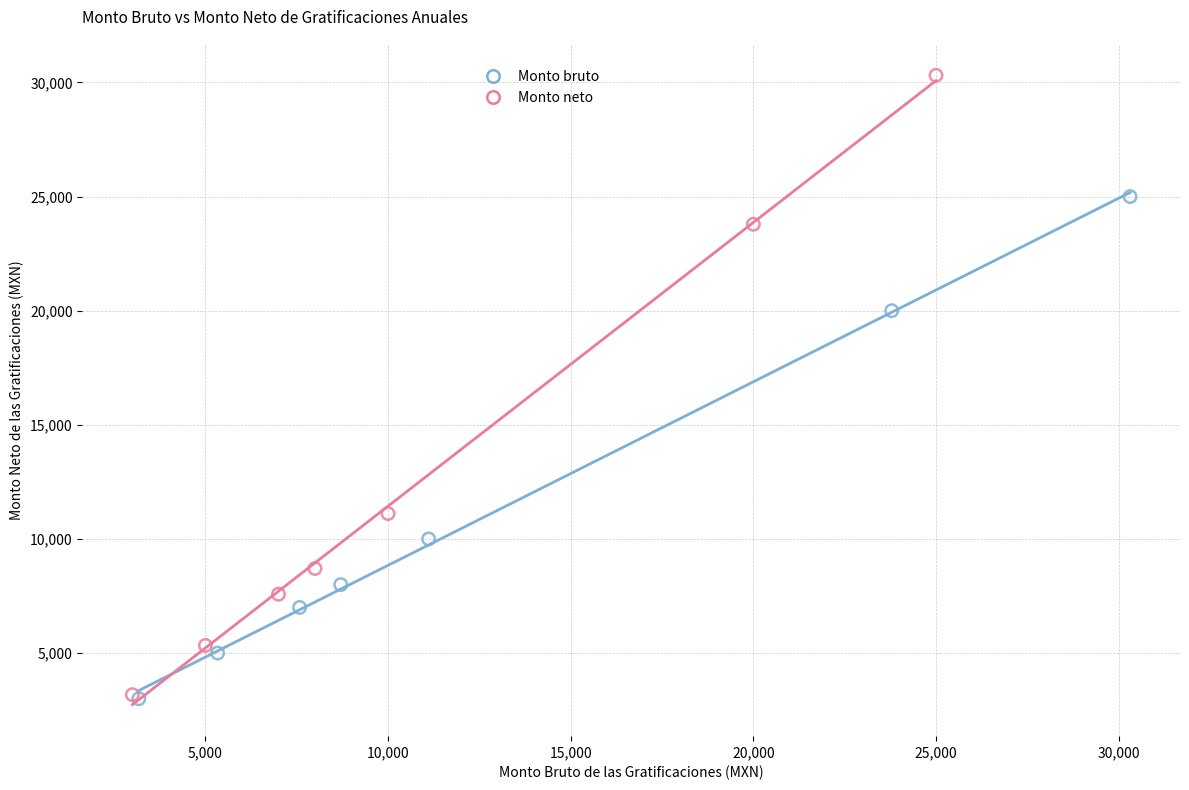

Which series contains the highest Y value?

Monto neto